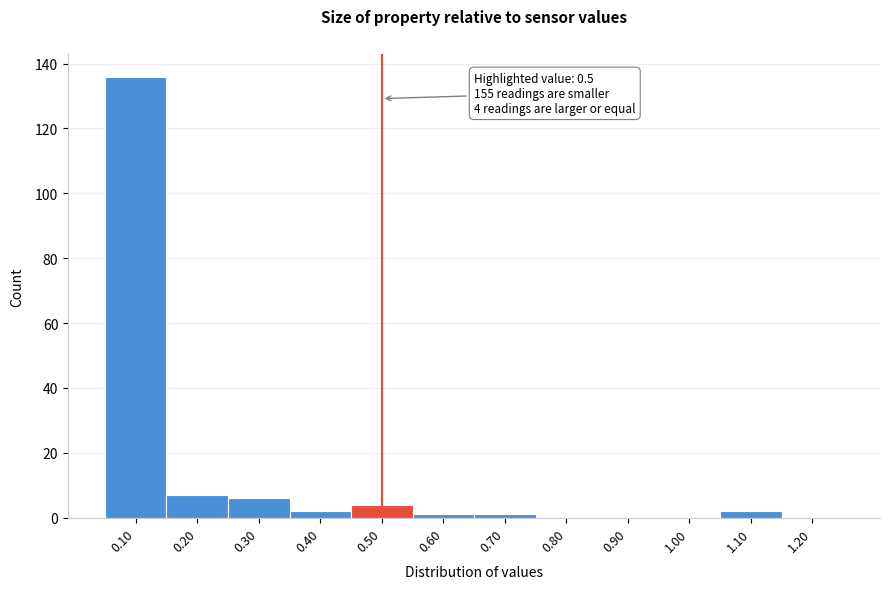

Which range on the x-axis has the tallest bar?

0.05 to 0.15